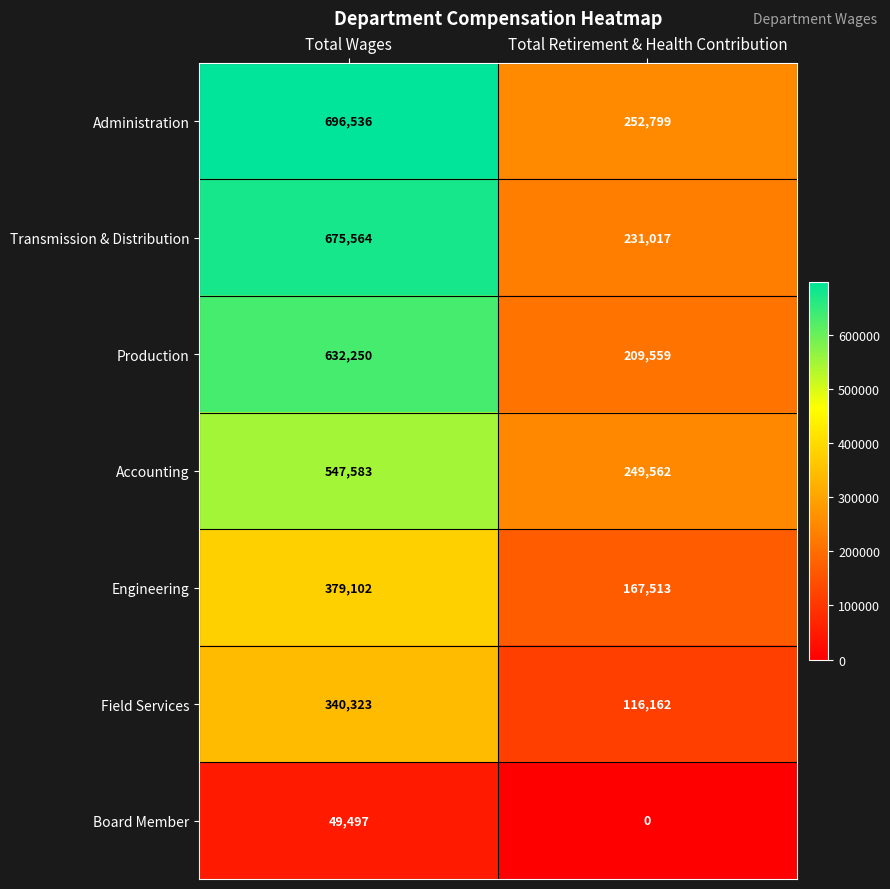

At Total Wages, list the series in order from smallest to largest.

Board Member, Field Services, Engineering, Accounting, Production, Transmission & Distribution, Administration